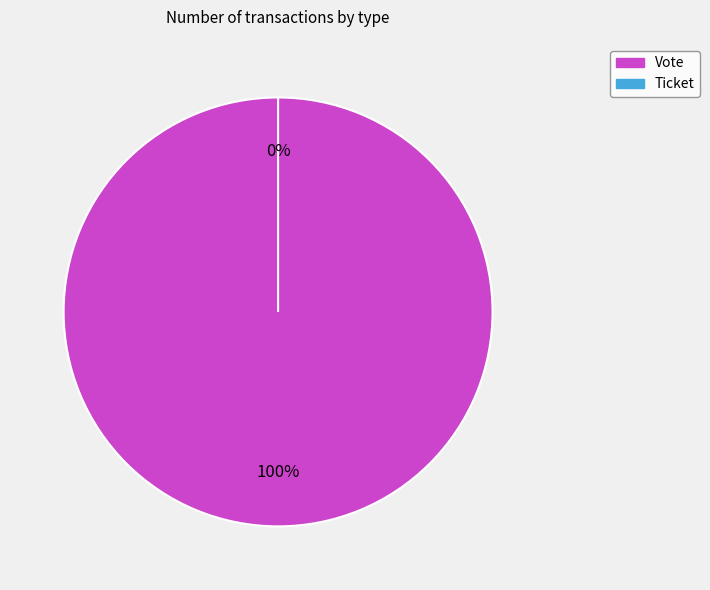

Which slice represents more than half of the pie?

Vote